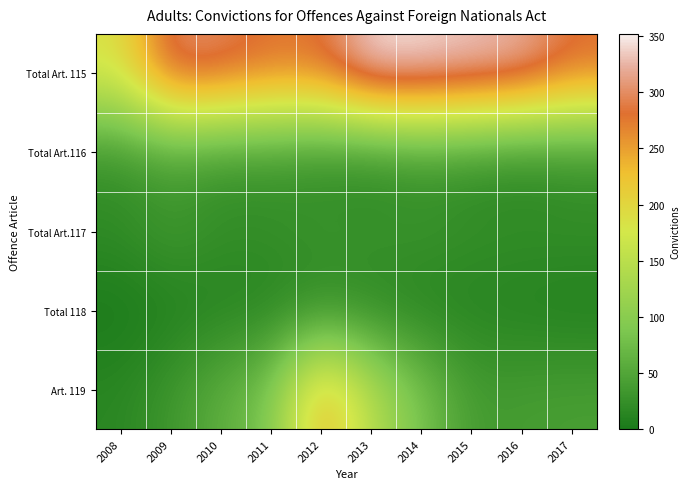

What is the spread (max minus min) of values at 2014?

339